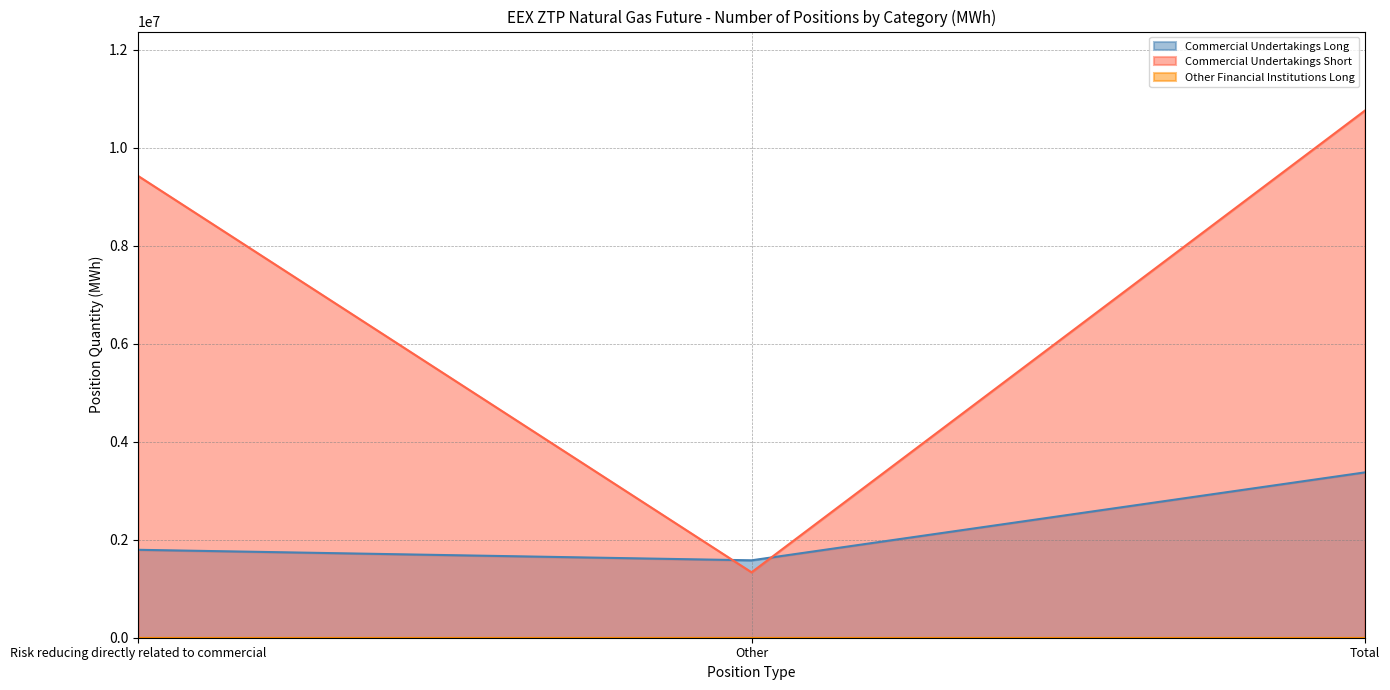

List the labels in order of Commercial Undertakings Long value, largest first.

Total, Risk reducing directly related to commercial, Other